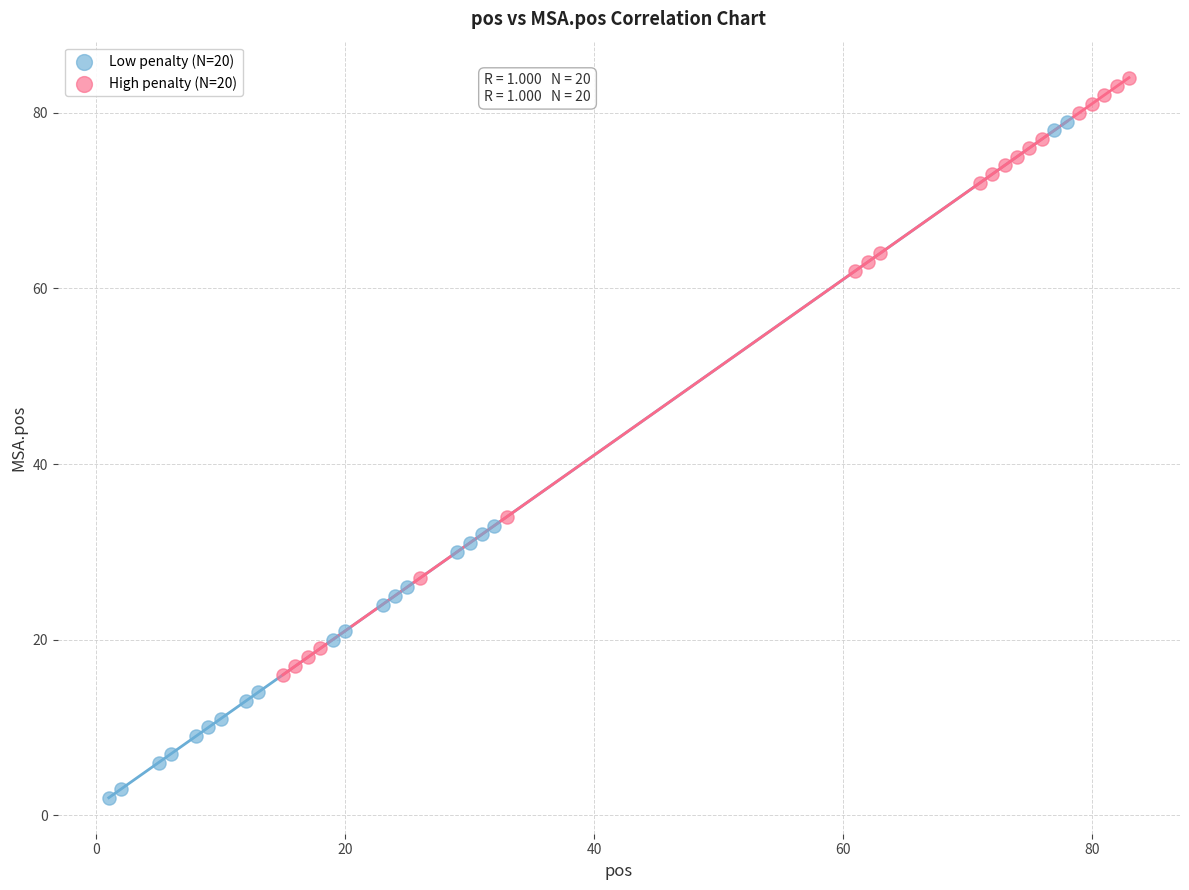

Which series contains the lowest Y value?

Low penalty (N=20)